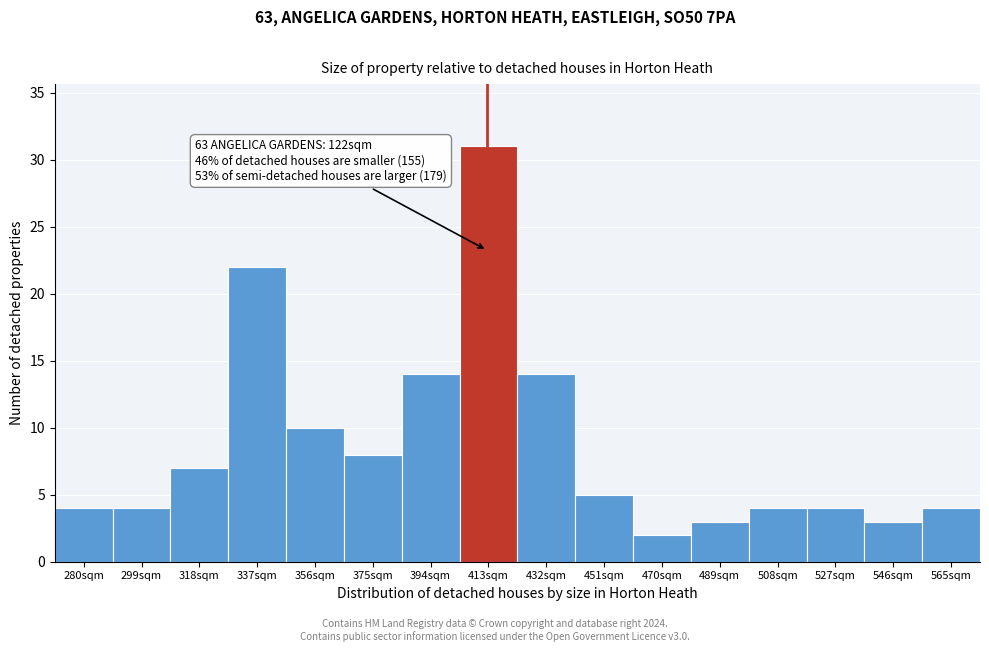

Reading left to right, extract all data points from this chart.

4	4	7	22	10	8	14	31	14	5	2	3	4	4	3	4